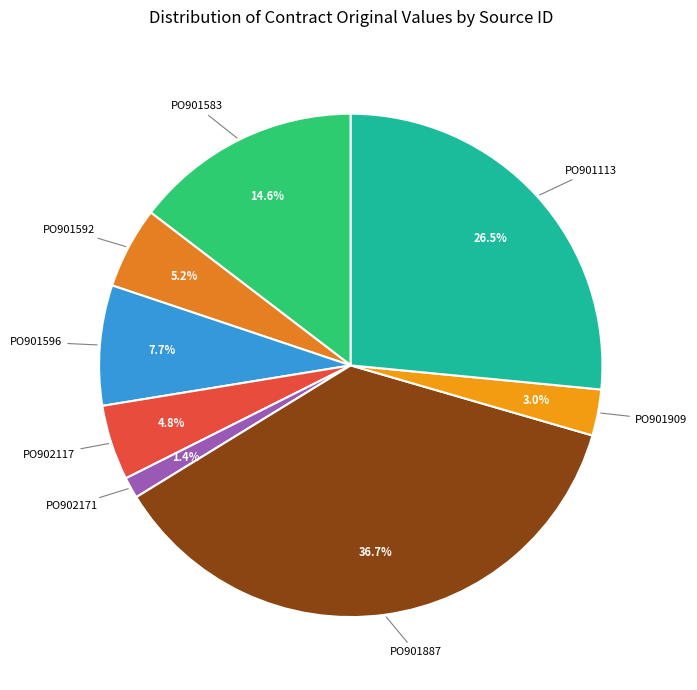

Which has a higher value, PO901592 or PO901909?

PO901592